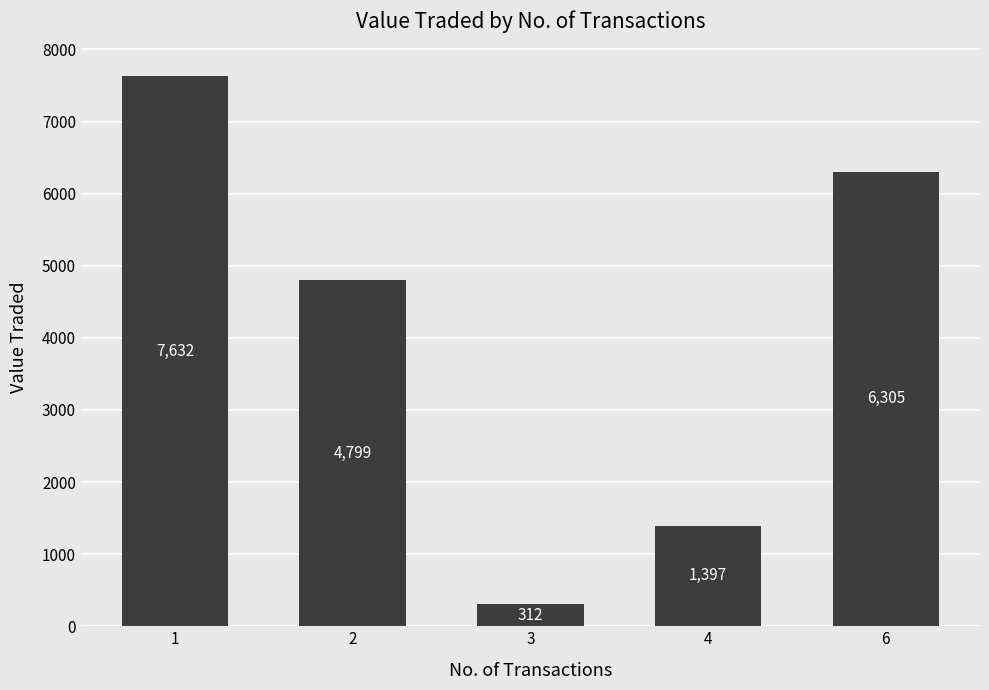

Reading right to left, list all the values displayed in this chart.

6305	1397	312	4799	7632